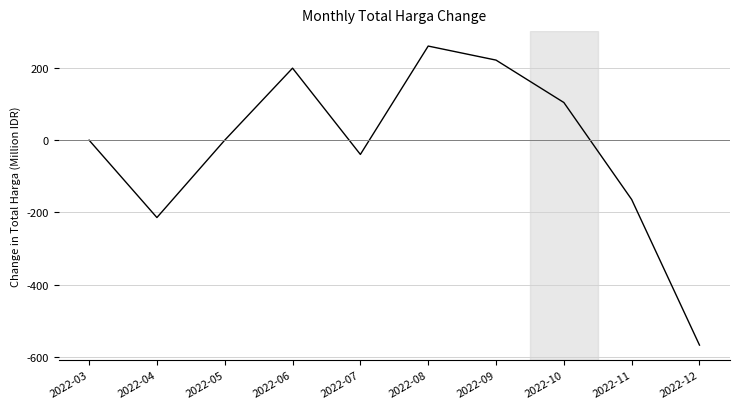

Which has a higher value, 2022-11 or 2022-05?

2022-05